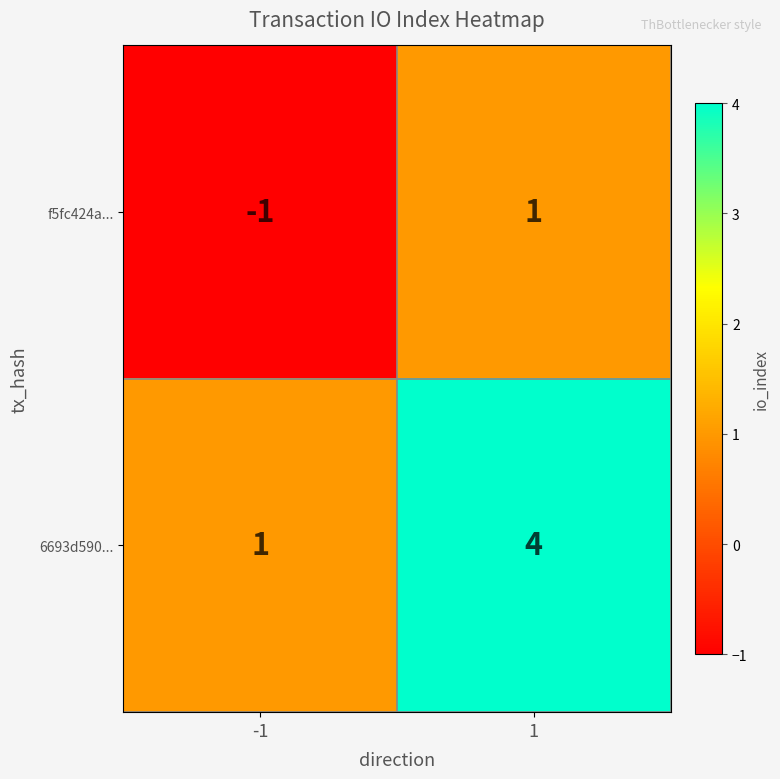

What is the greatest value displayed?

4